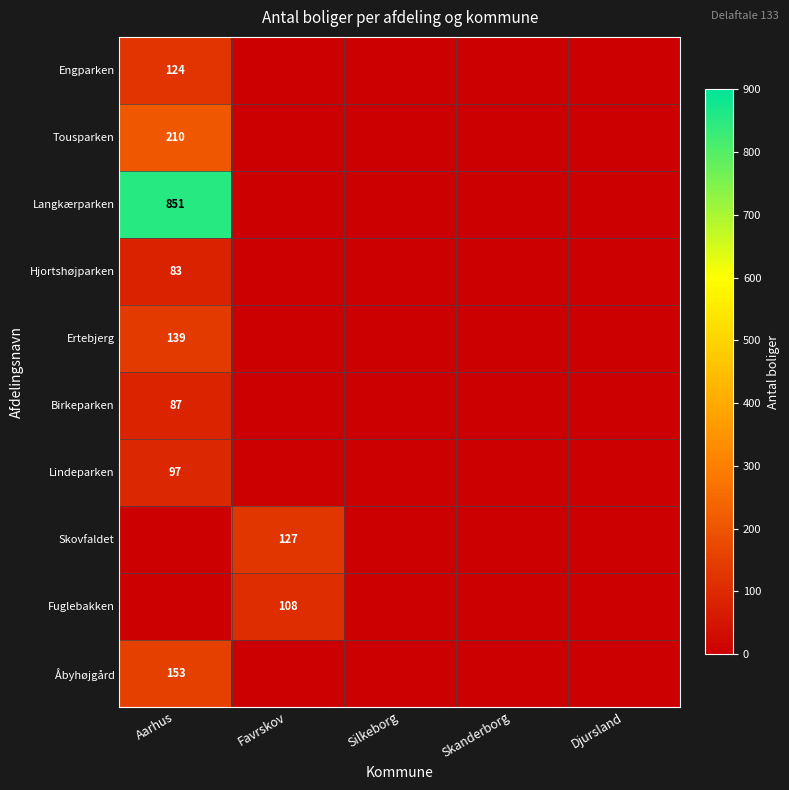

Is it true that Fuglebakken equals 177 at Favrskov?

False